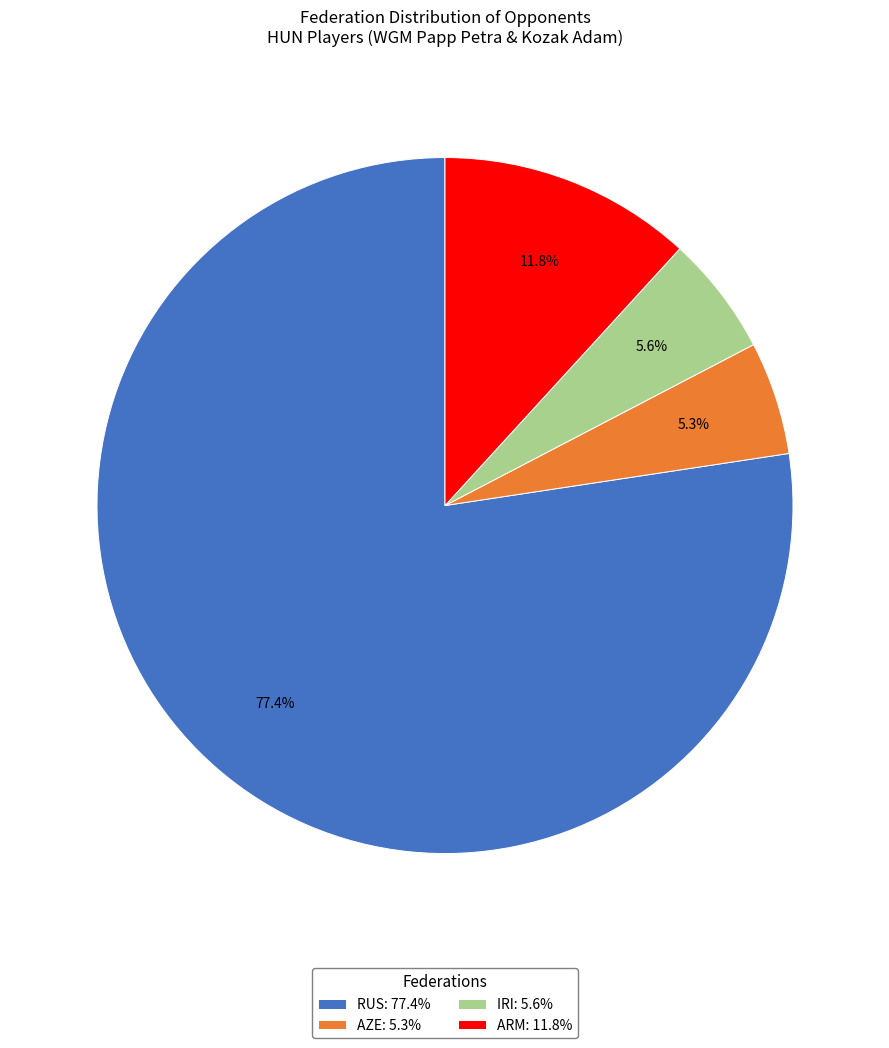

Is RUS: 77.4% the majority of the pie?

Yes